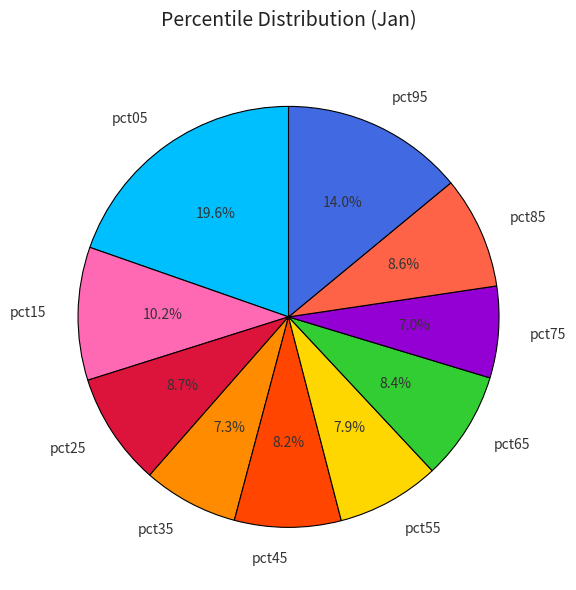

To the nearest percent, what percentage of the pie is pct65?

8%